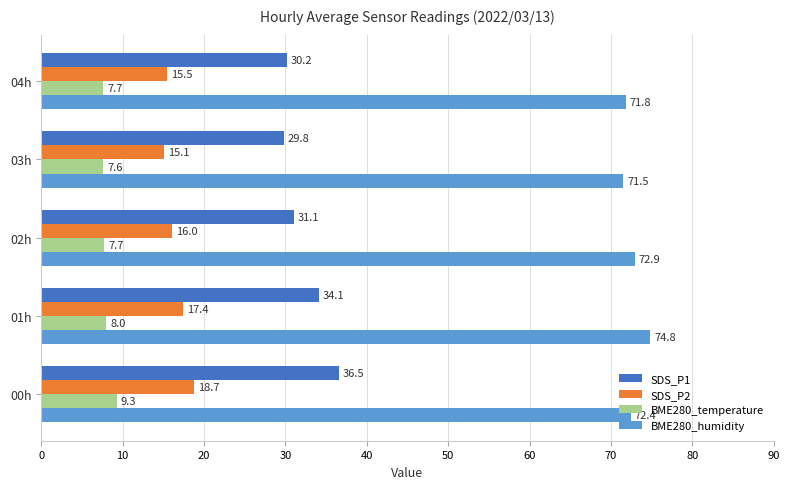

True or false: BME280_temperature has a value of 2.5 at 02h.

False